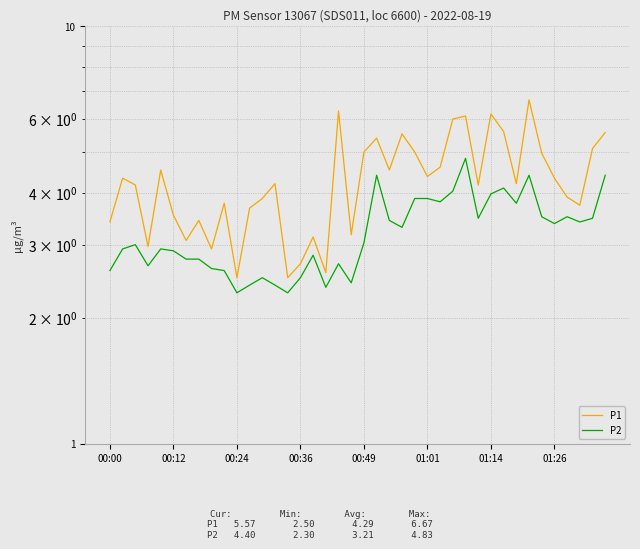

True or false: P1 and P2 cross at least once.

False